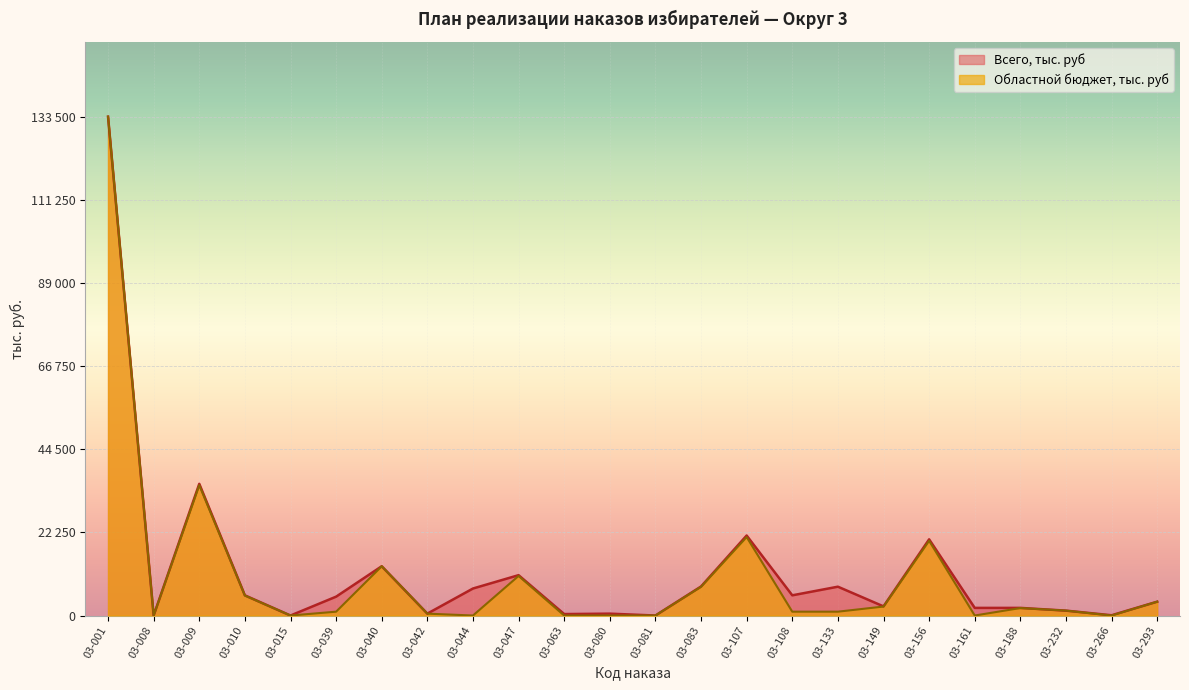

List the series in order of their peak value, lowest first.

Областной бюджет, тыс. руб, Всего, тыс. руб